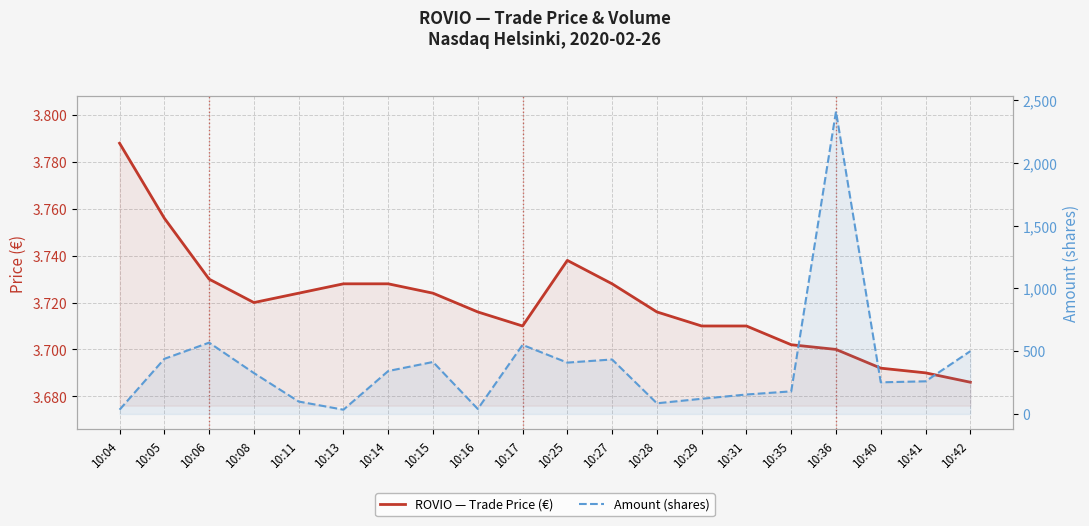

At which category is the sum across all series the highest?

10:36